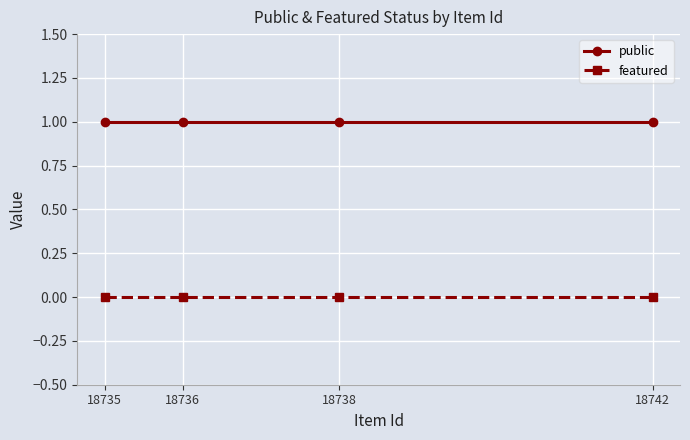

How many lines are shown in the chart?

2